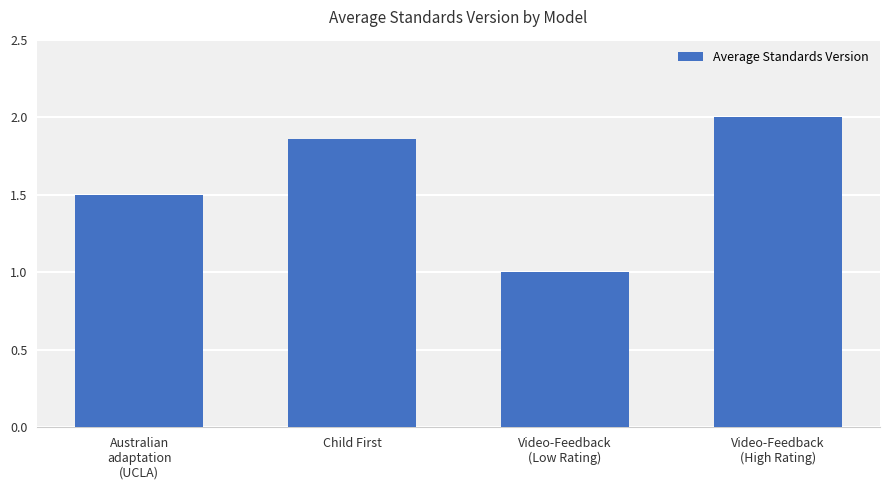

The chart shows a value of 0.5 at Child First. True or false?

False